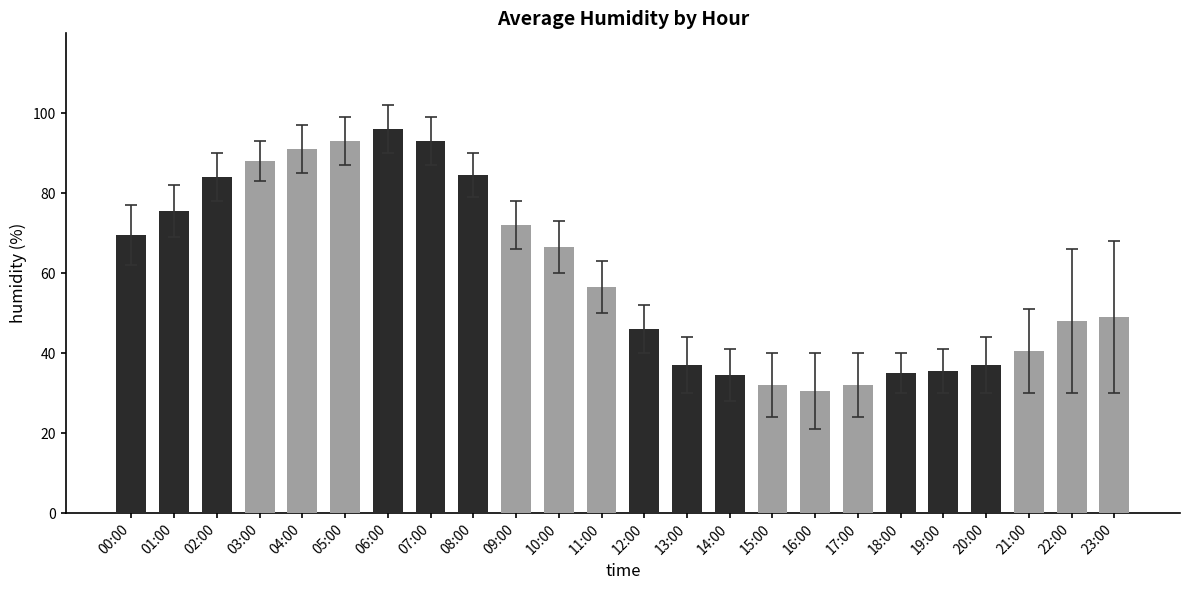

Reading left to right, transcribe all the data shown in this chart.

00:00=69.5	01:00=75.5	02:00=84.0	03:00=88.0	04:00=91.0	05:00=93.0	06:00=96.0	07:00=93.0	08:00=84.5	09:00=72.0	10:00=66.5	11:00=56.5	12:00=46.0	13:00=37.0	14:00=34.5	15:00=32.0	16:00=30.5	17:00=32.0	18:00=35.0	19:00=35.5	20:00=37.0	21:00=40.5	22:00=48.0	23:00=49.0